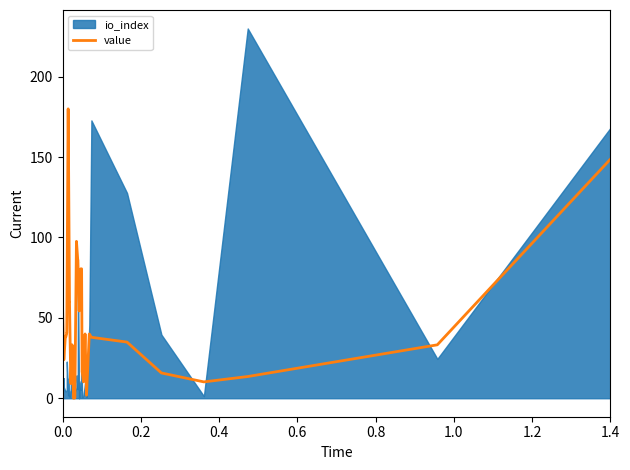

What is the highest value of the value series?

180.0